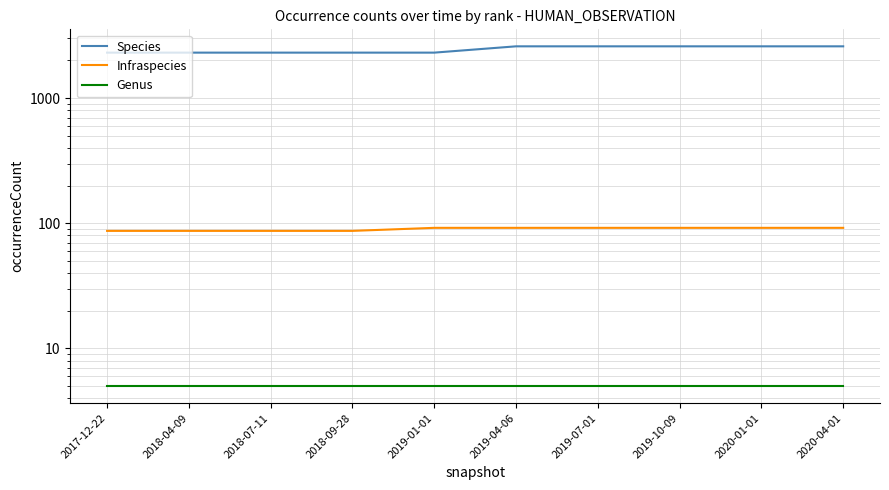

True or false: Genus and Infraspecies intersect in this chart.

False